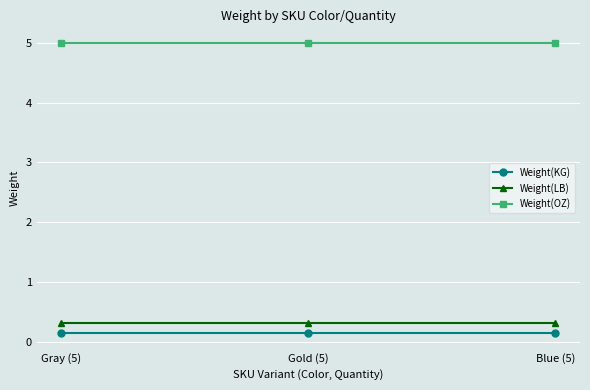

The Weight(LB) series shows 0.3 at Gold (5). True or false?

True